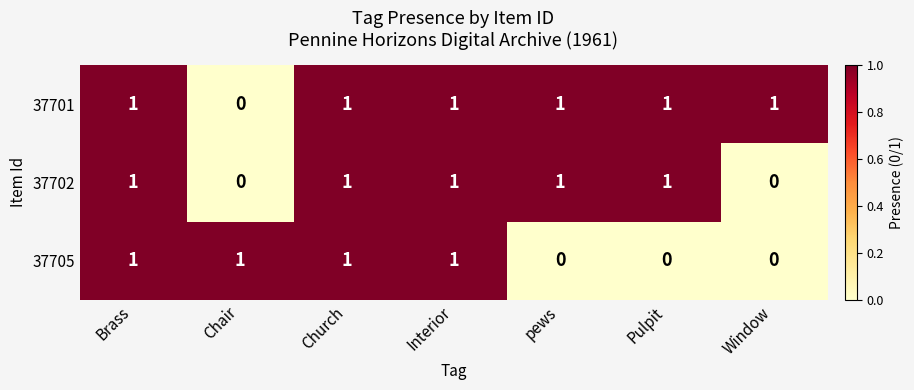

Count the 37705 values in the range 0 to 1.

7